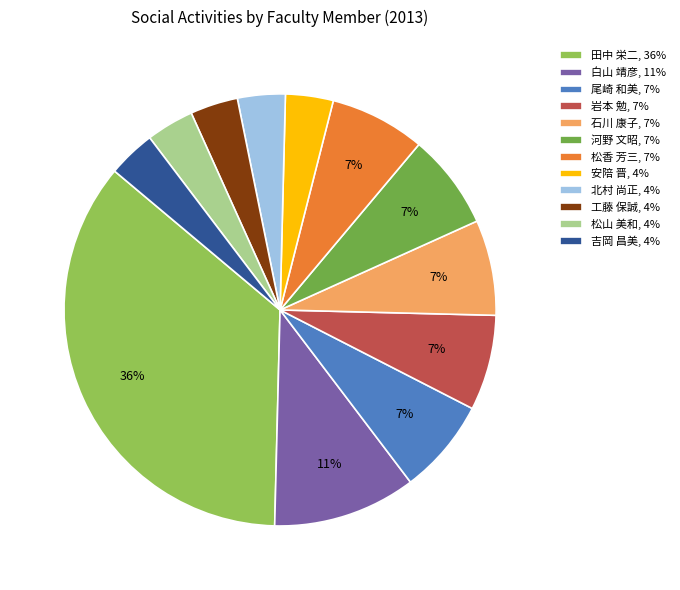

True or false: 工藤 保誠 accounts for 4% of the total.

True